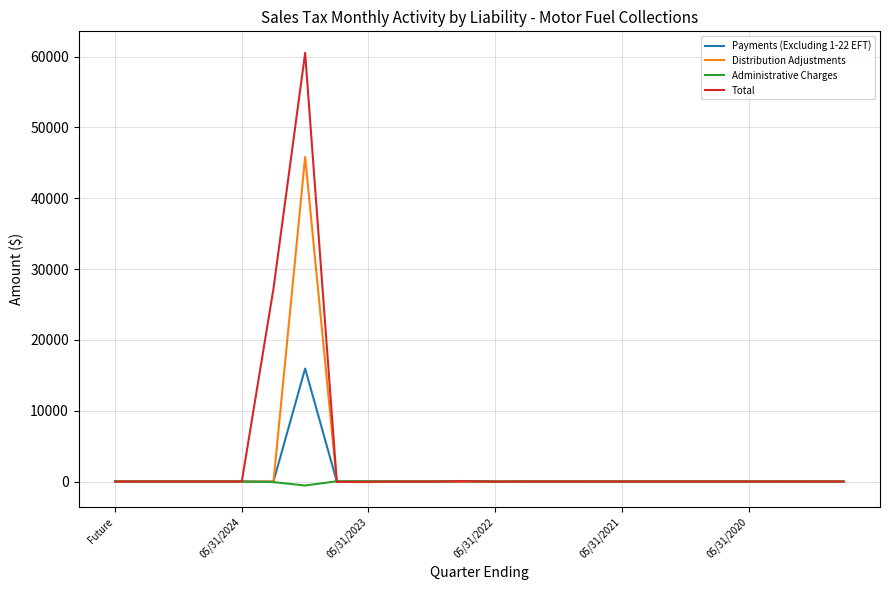

What is the difference between the maximum and minimum values in the Administrative Charges series?

637.2